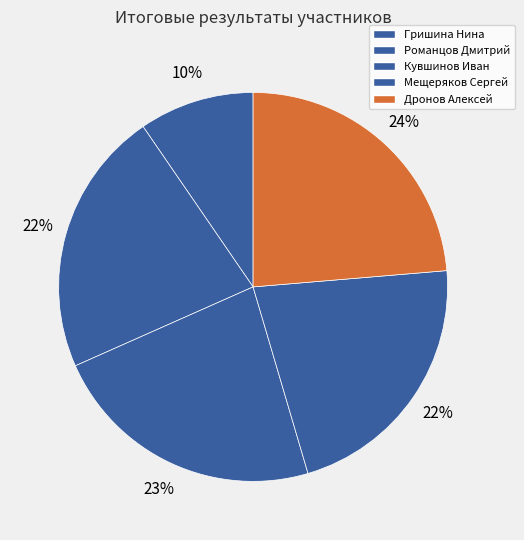

To the nearest percent, what is the average slice percentage?

20%